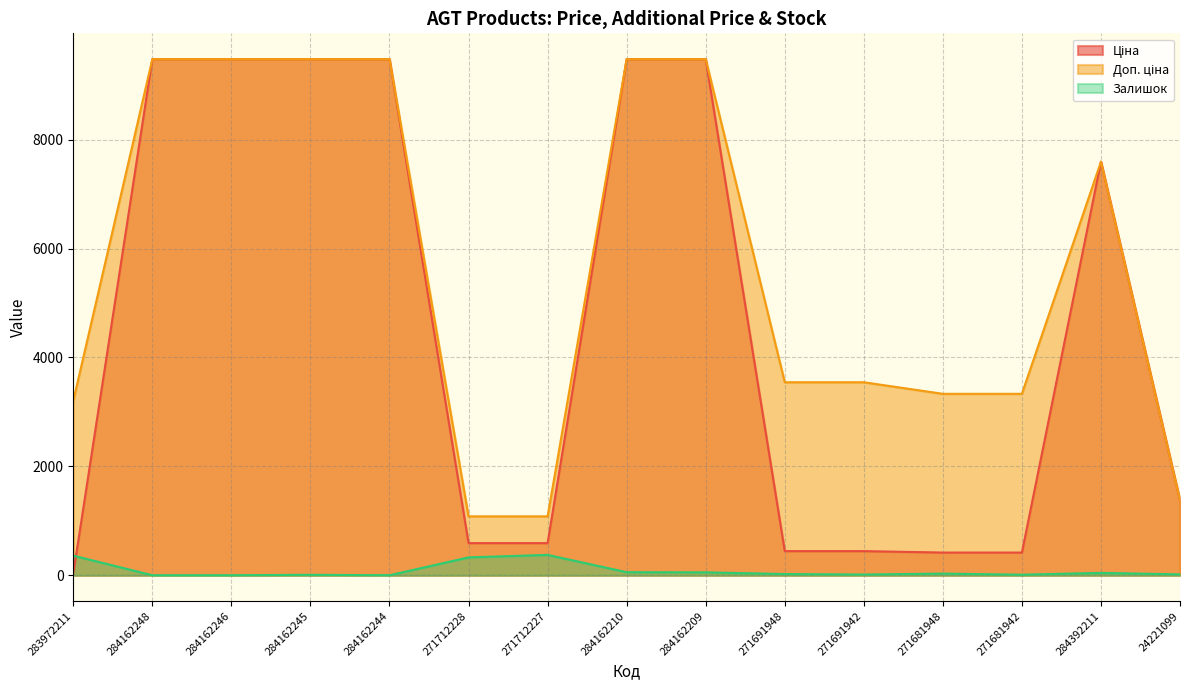

How many data points in Доп. ціна are above 3544?

9